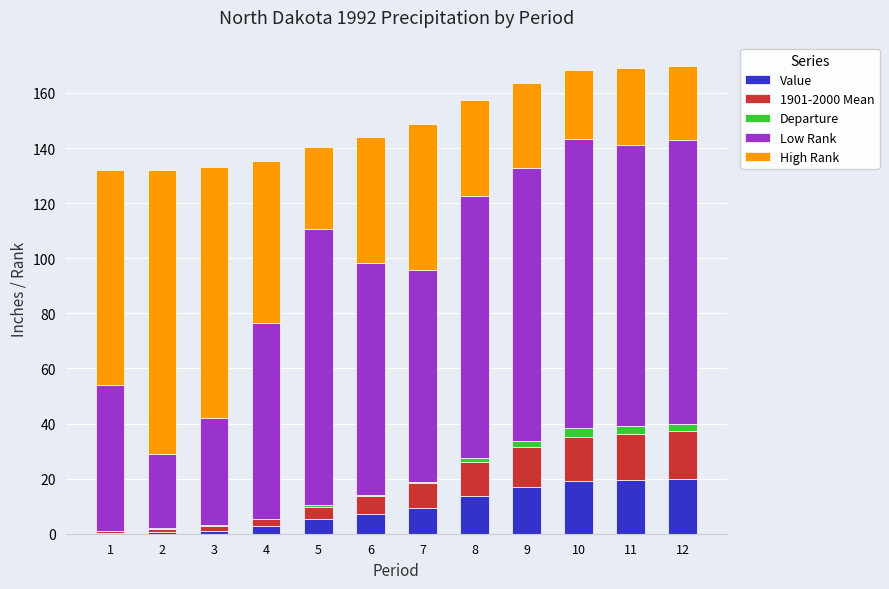

What is the highest value of the Value series?

19.9